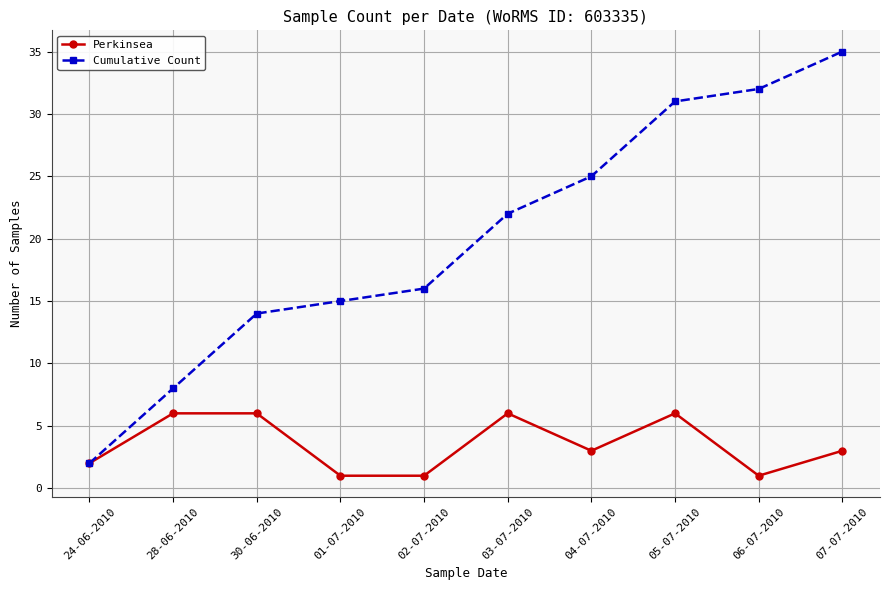

What is the label of the 8th point from the right?

30-06-2010